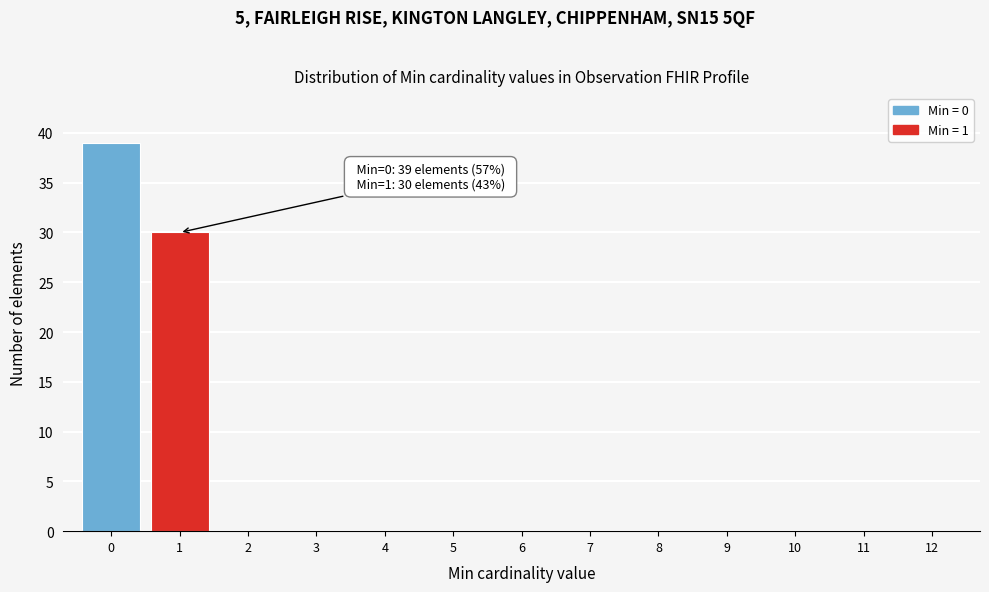

Reading left to right, extract all data points from this chart.

0=39	1=30	2=0	3=0	4=0	5=0	6=0	7=0	8=0	9=0	10=0	11=0	12=0